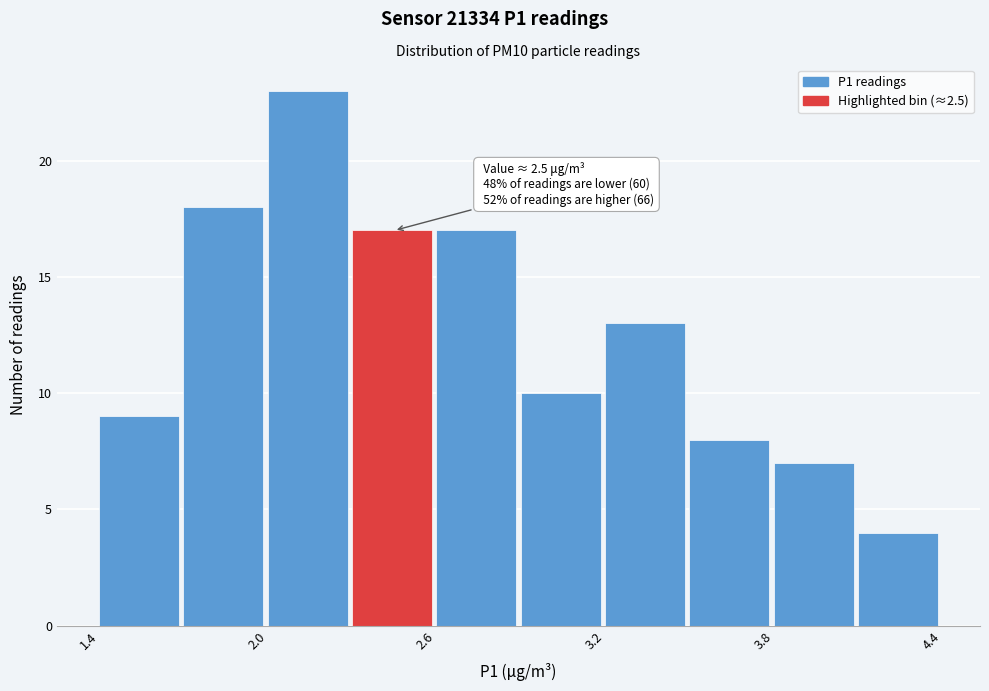

Around what value on the x-axis is the tallest bar? Give the approximate position of its centre, as read against the axis.

2.1